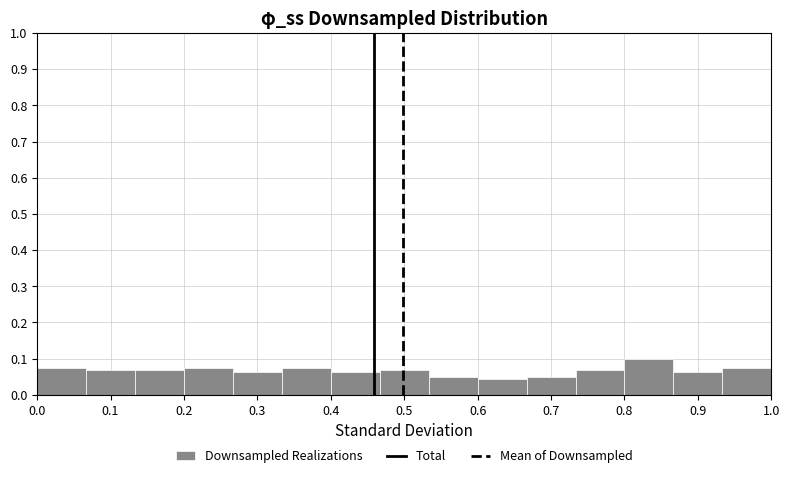

How tall is the bar that spans 0.67 to 0.73 on the x-axis? Neither the bar edges nor the heights are printed on the chart, so give them approximately, as read against the axes.

0.05